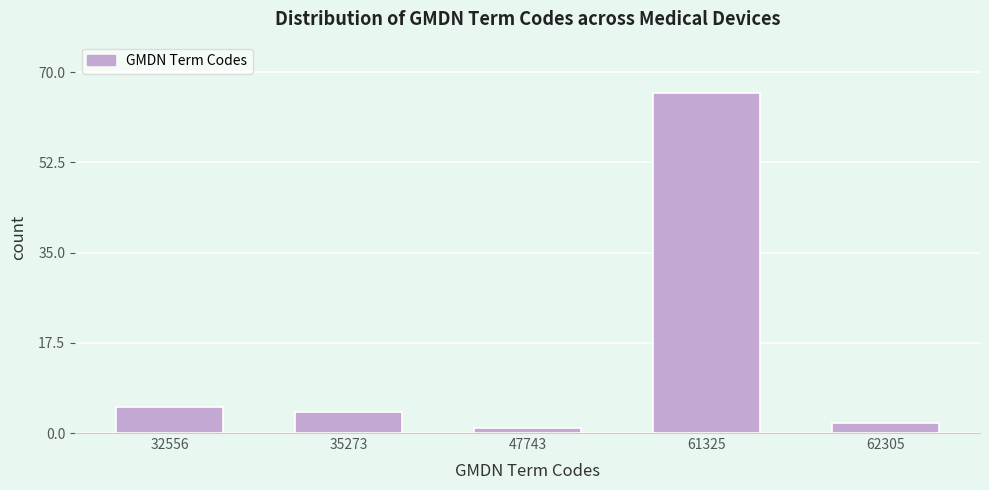

Reading left to right, list all the values displayed in this chart.

32556=5	35273=4	47743=1	61325=66	62305=2